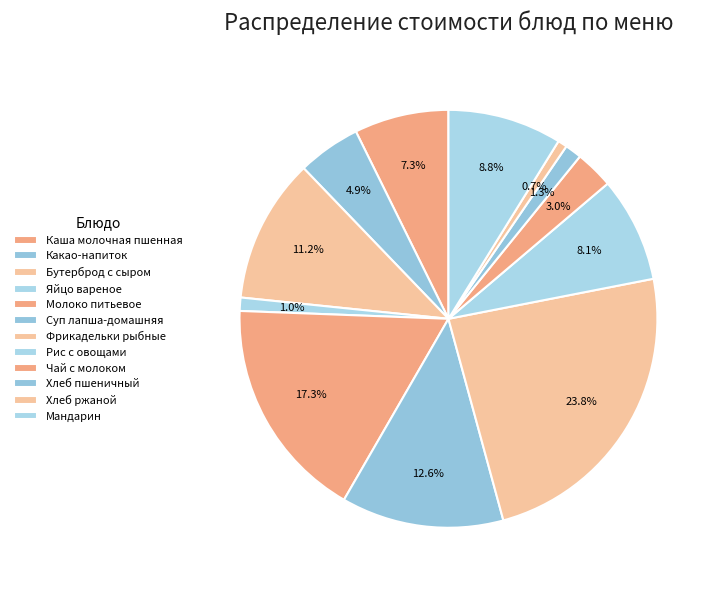

To the nearest percent, what is the average slice percentage?

8%